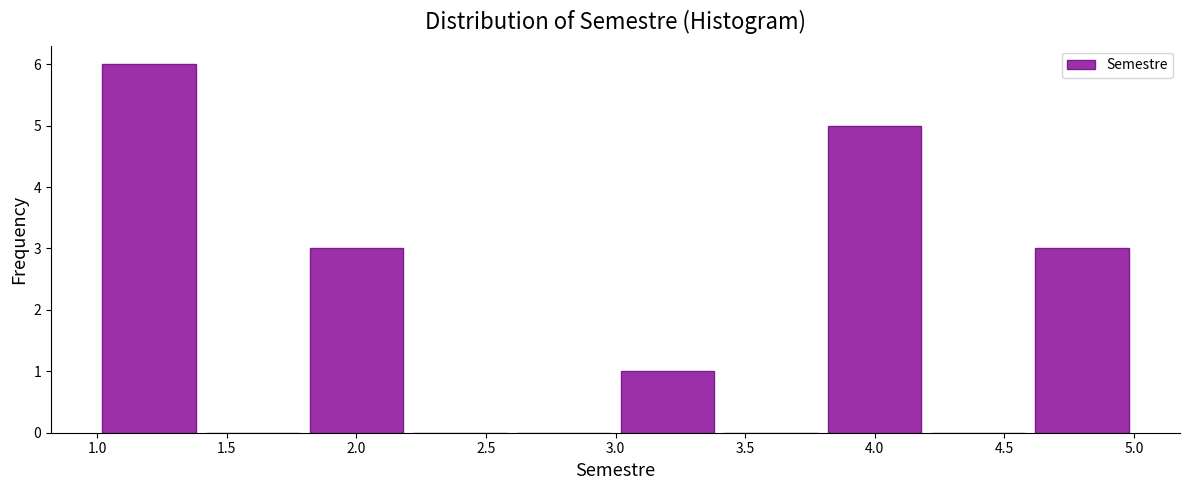

What is the height of the bar covering 1.8 to 2.2 on the x-axis? The values are not printed on the chart, so give them approximately, as read against the axis.

3